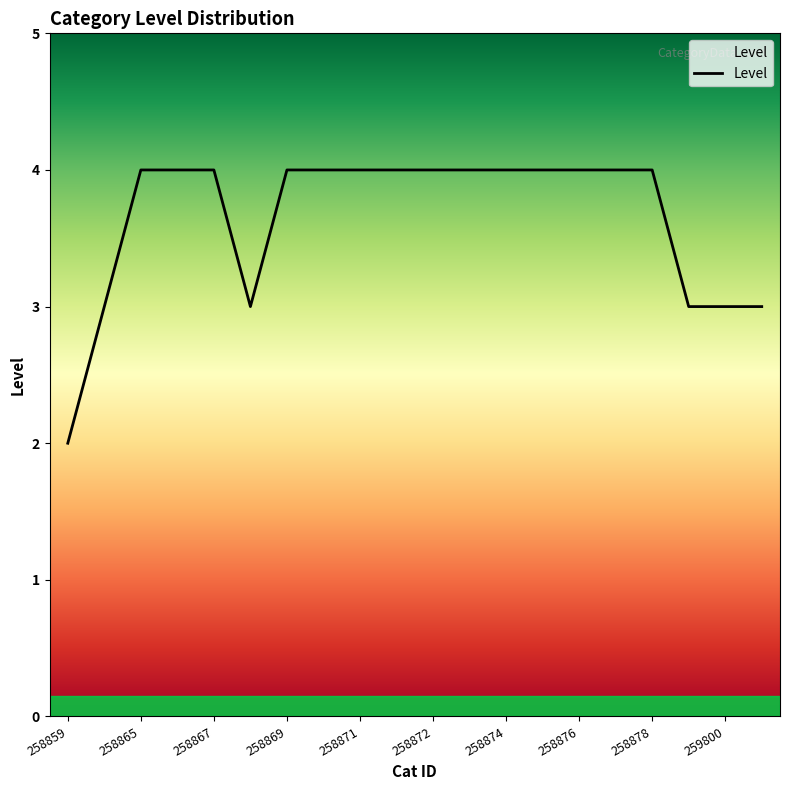

What is the greatest value displayed?

4